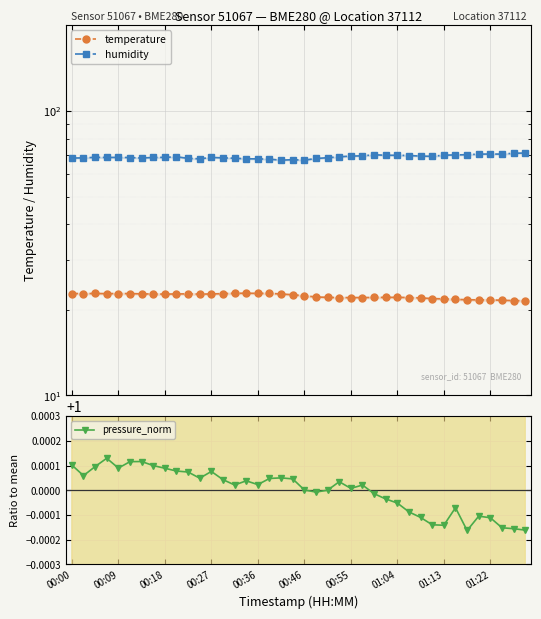

True or false: pressure_norm has more than 2 interior local peaks.

True